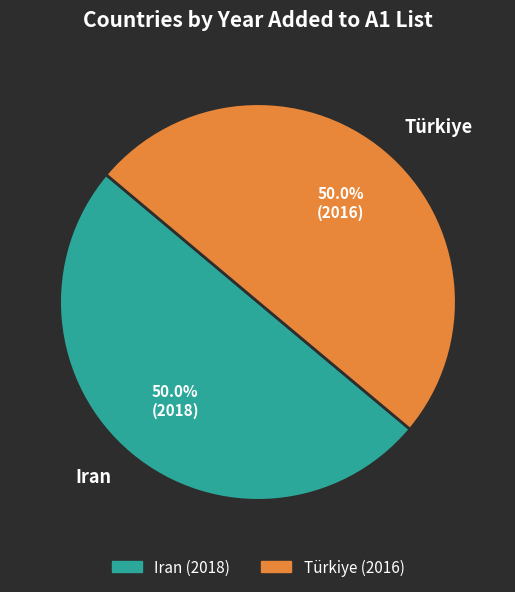

What percentage is the Türkiye slice, to the nearest percent?

50%